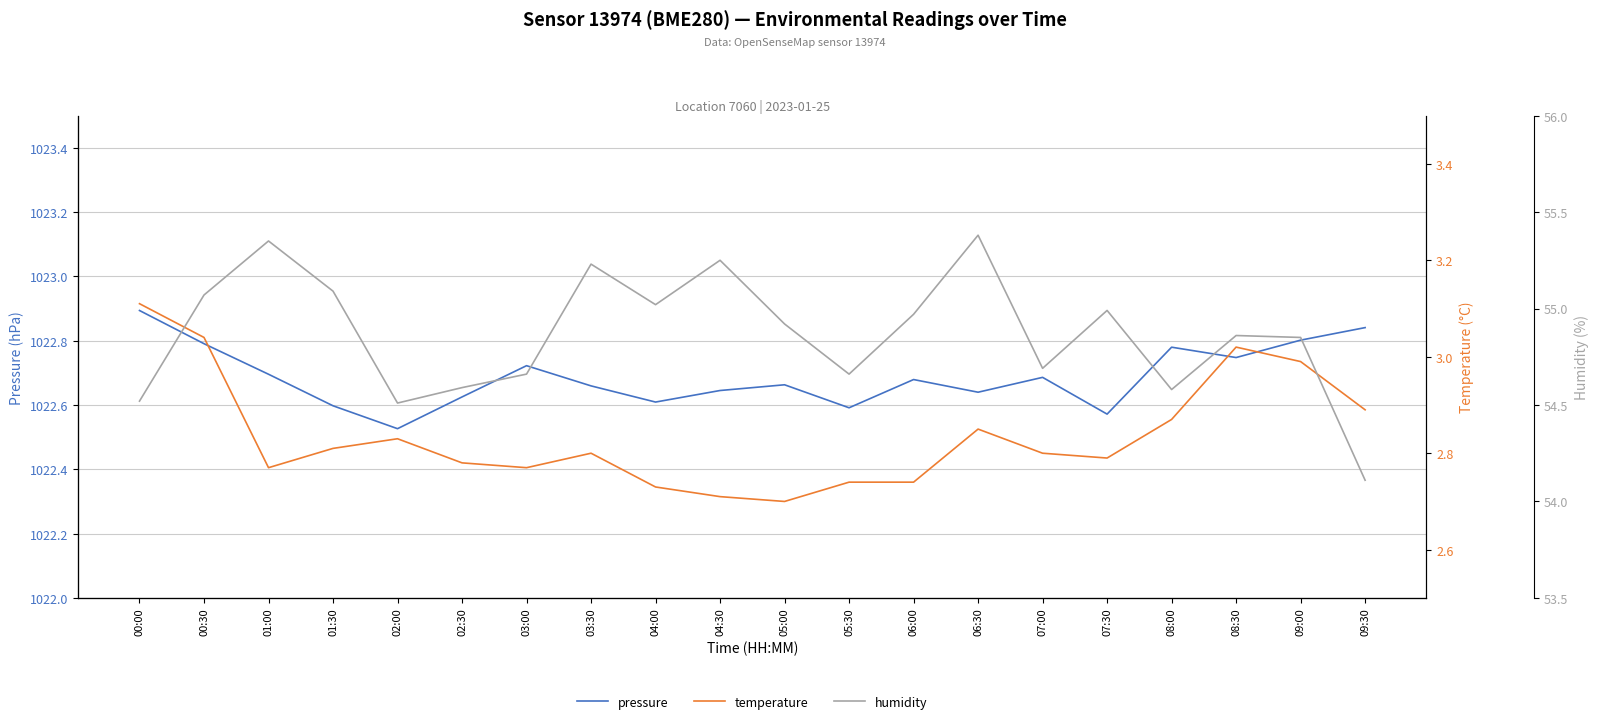

Is the value of pressure at 09:00 greater than the value of humidity at 07:30?

Yes